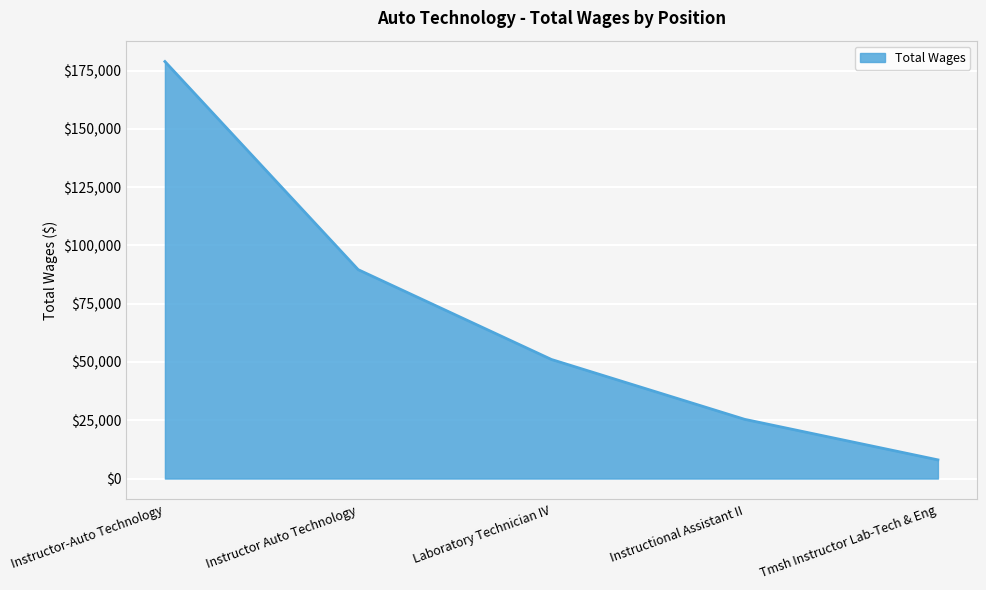

Reading left to right, list all the values displayed in this chart.

178932	89631	51092	25405	8015